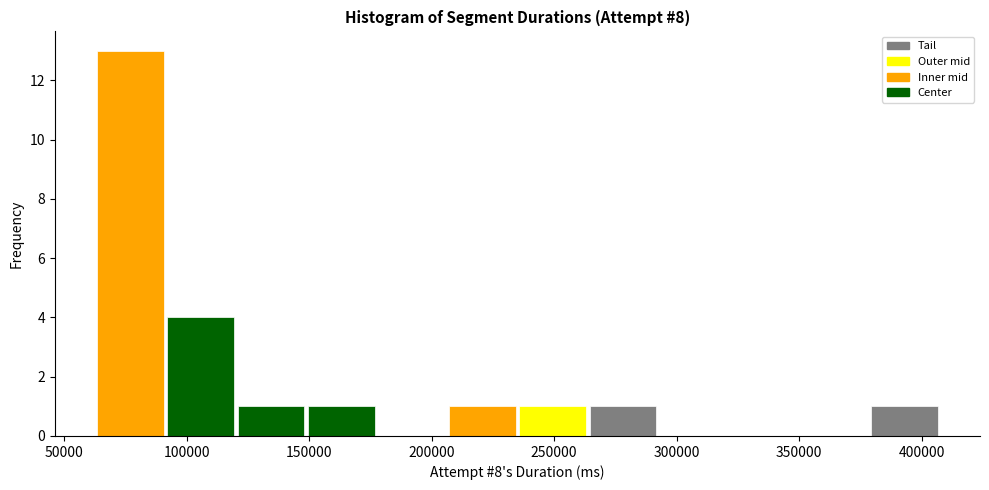

What is the height of the bar covering 235000 to 265000 on the x-axis? Neither the bar edges nor the heights are printed on the chart, so give them approximately, as read against the axes.

1